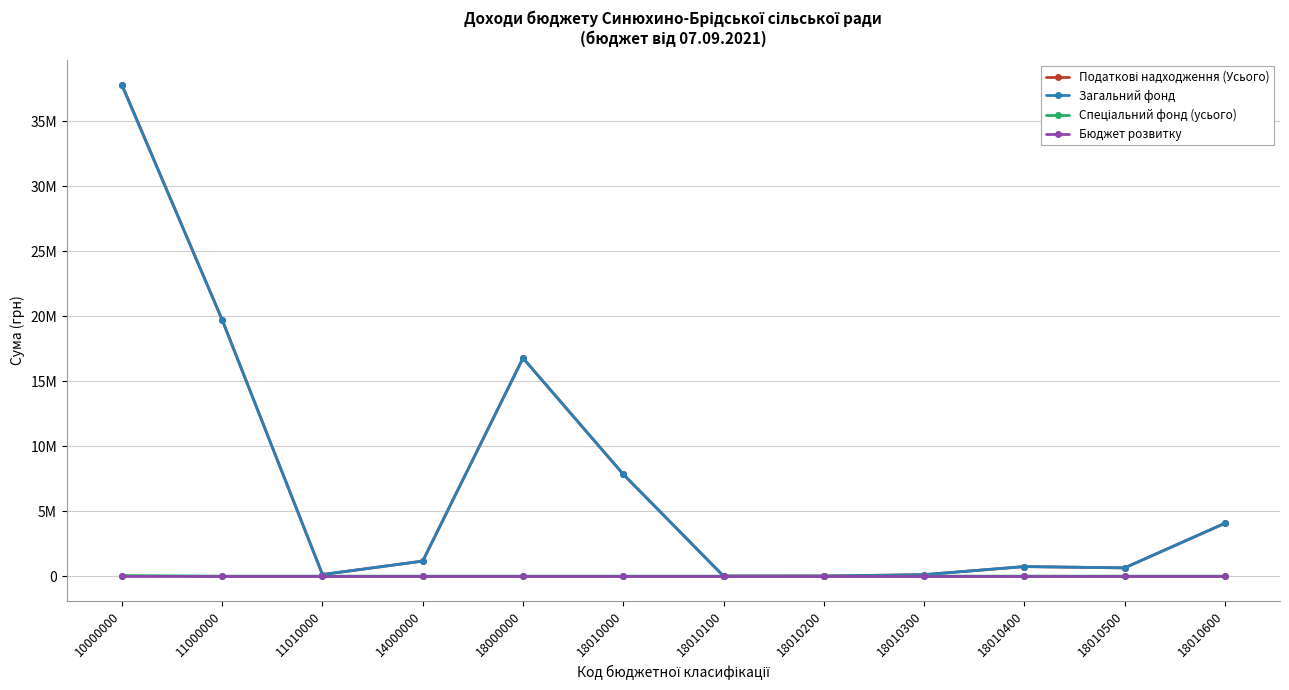

What is the spread (max minus min) of values at 11000000?

19725248